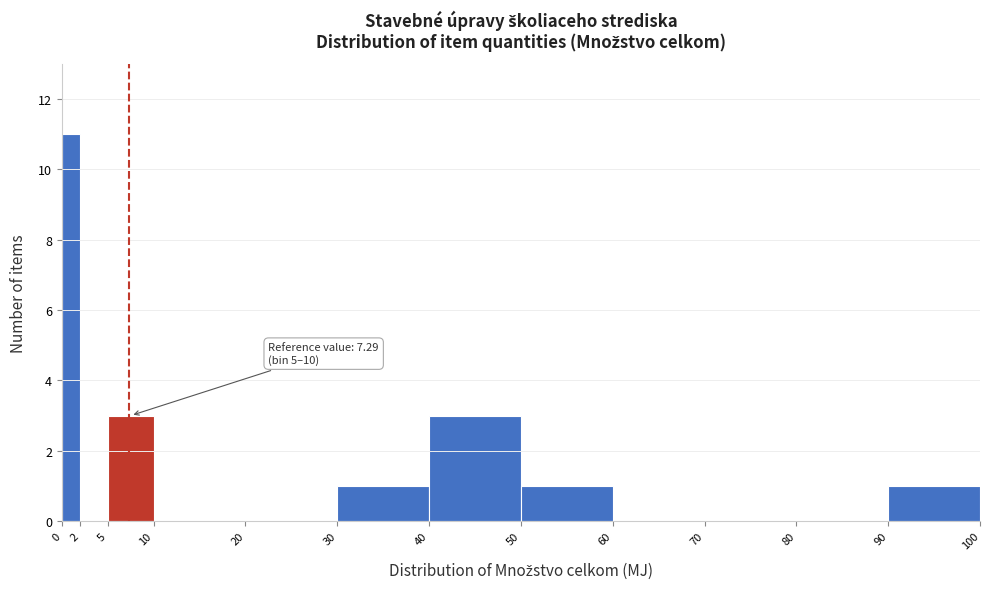

Which range on the x-axis has the tallest bar?

0 to 2